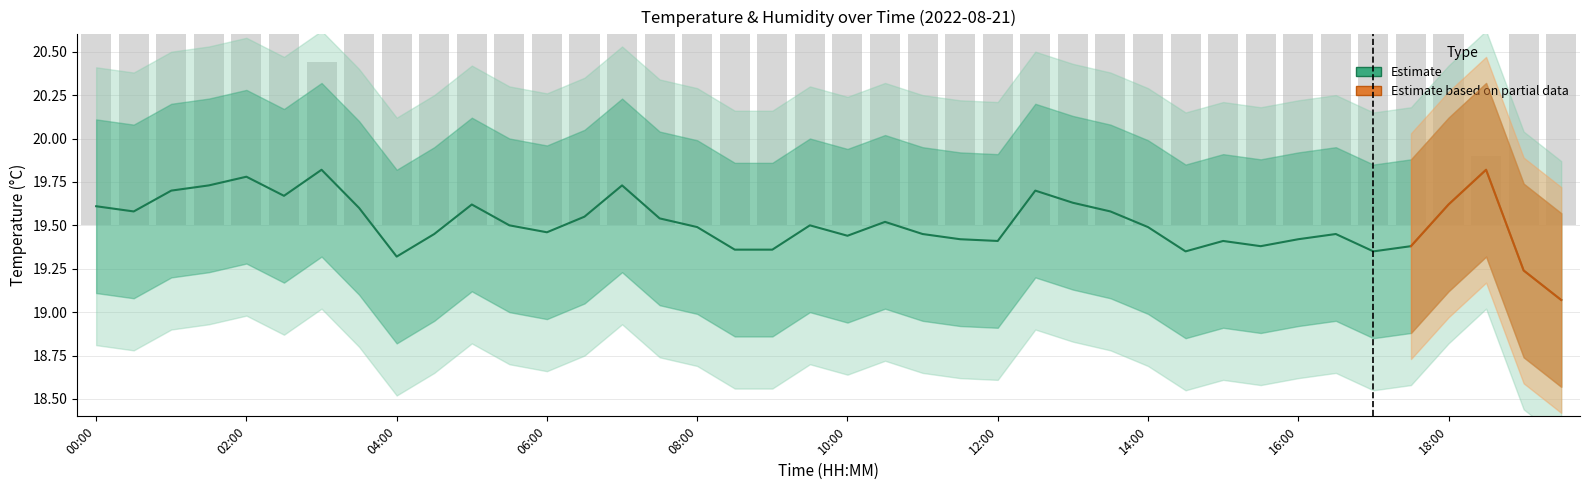

What is the lowest value of the humidity series?

0.4